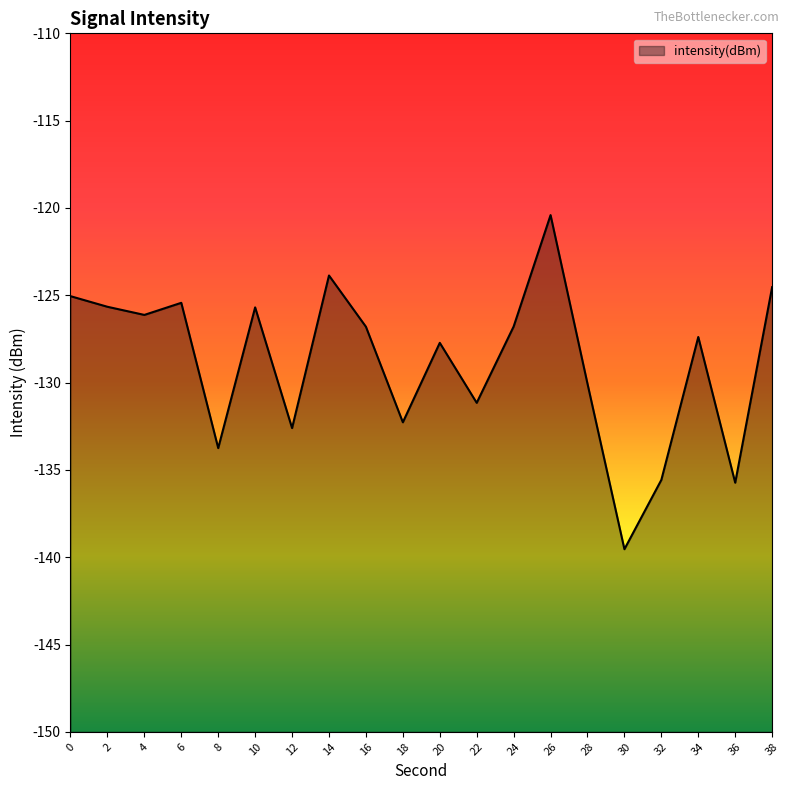

List the labels in order of value, largest first.

26, 14, 38, 0, 6, 2, 10, 4, 24, 16, 34, 20, 28, 22, 18, 12, 8, 32, 36, 30